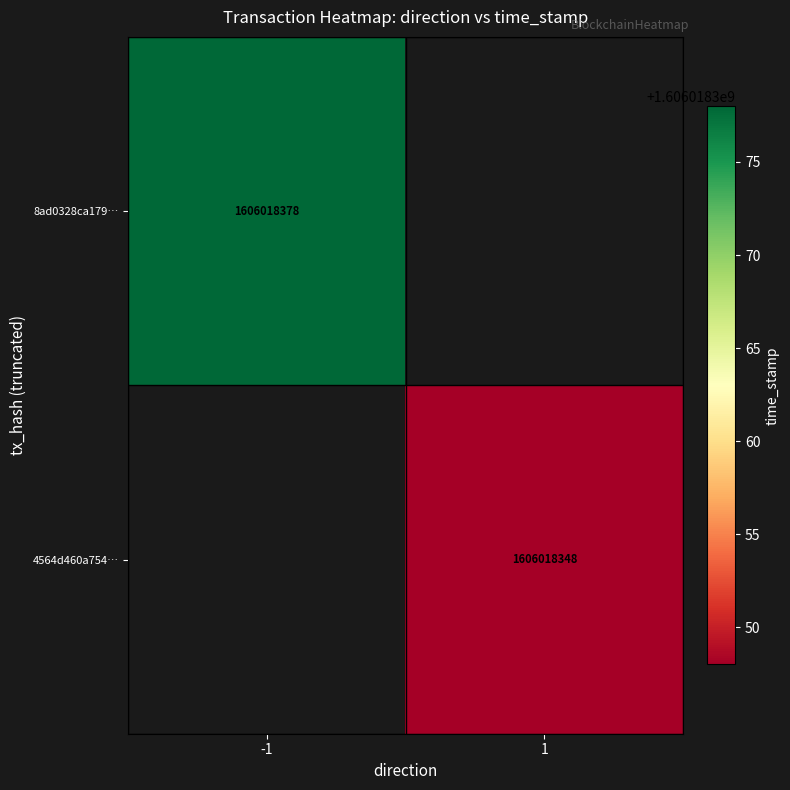

True or false: 8ad0328ca179… has a value of 1013923697 at -1.

False